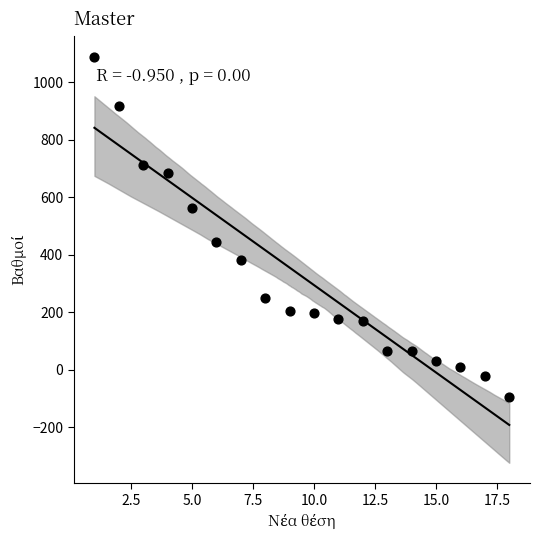

What is the range of X values (max minus min)?

17.0